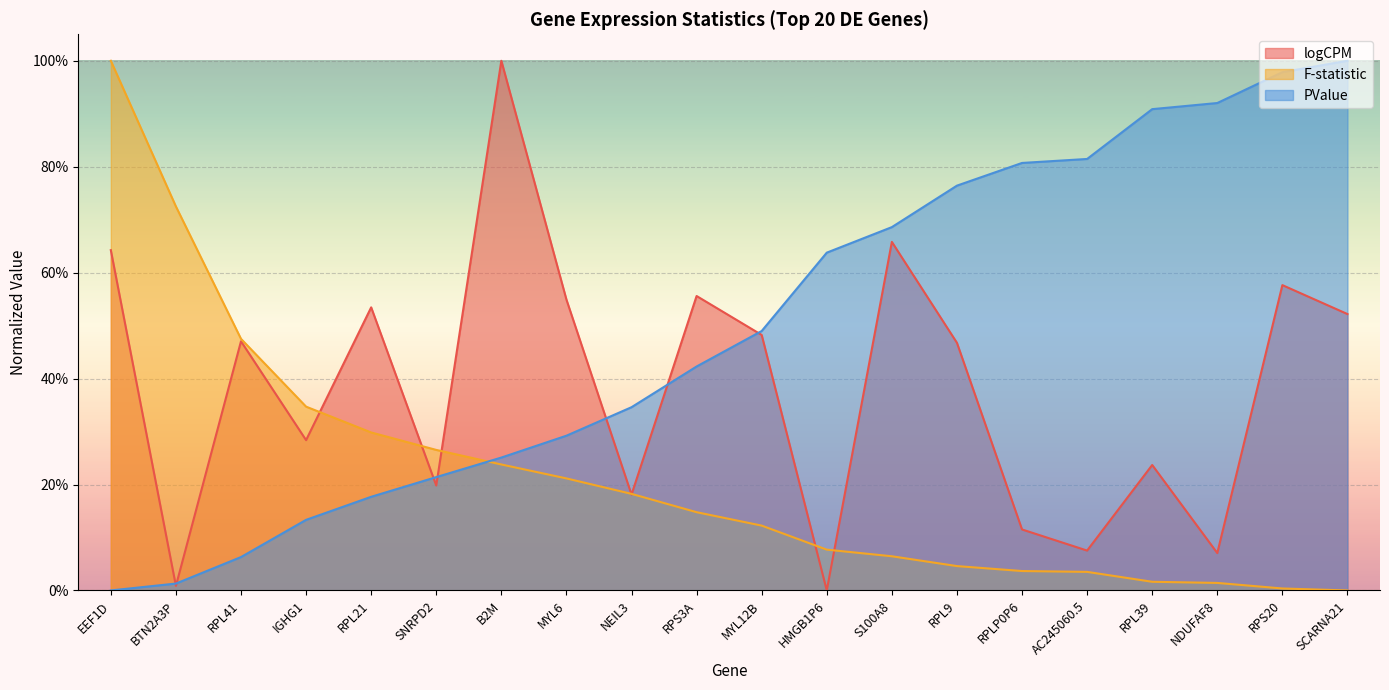

How many intersections are there between PValue and F?

1